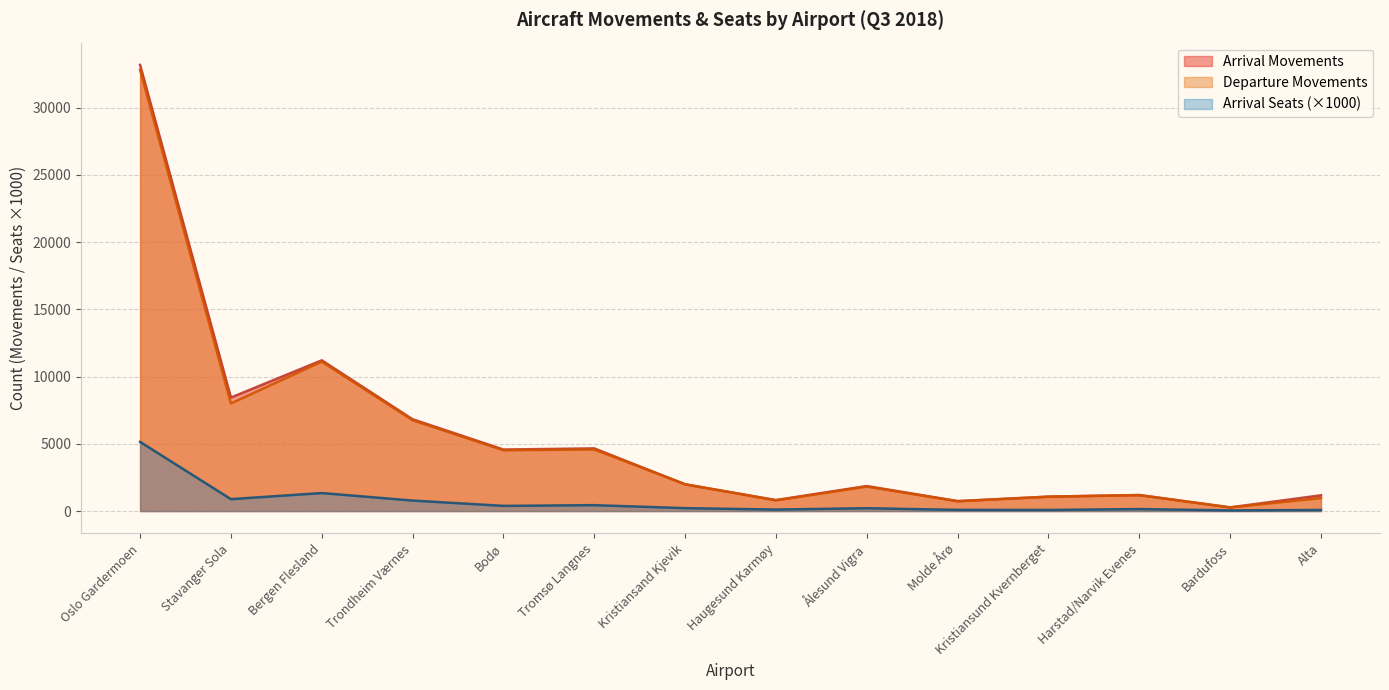

What is the greatest value displayed?

33188.0